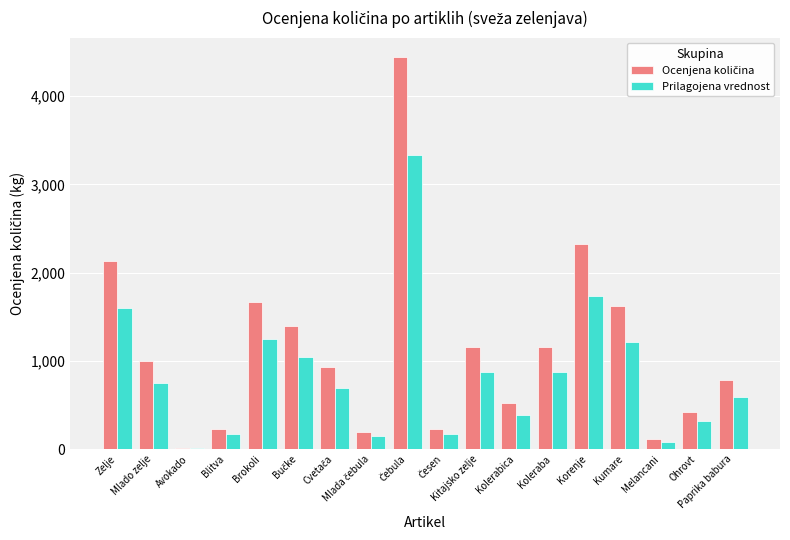

What is the sum of all Prilagojena vrednost values?

15261